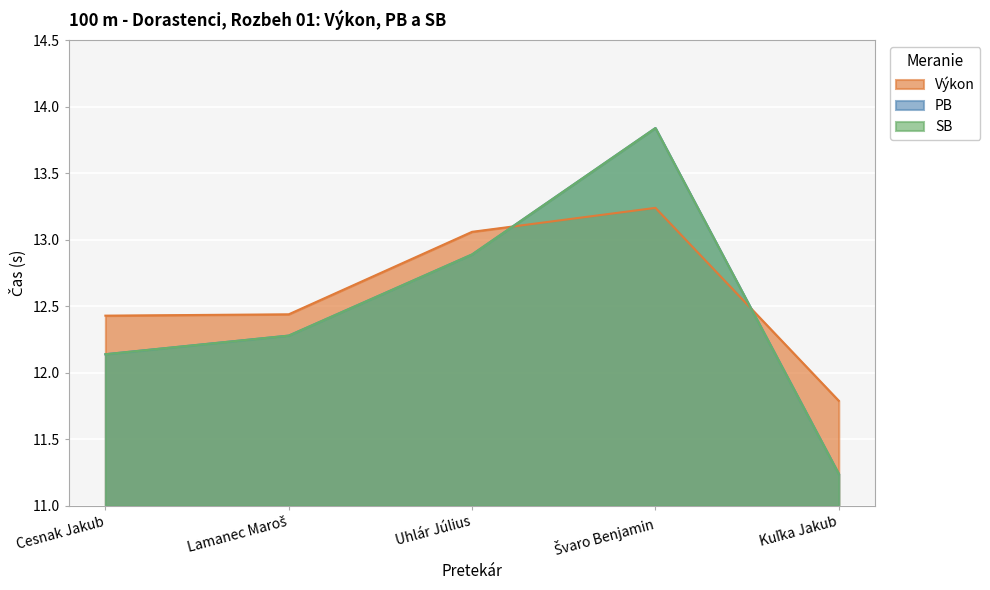

How many categories are shown in the chart?

5